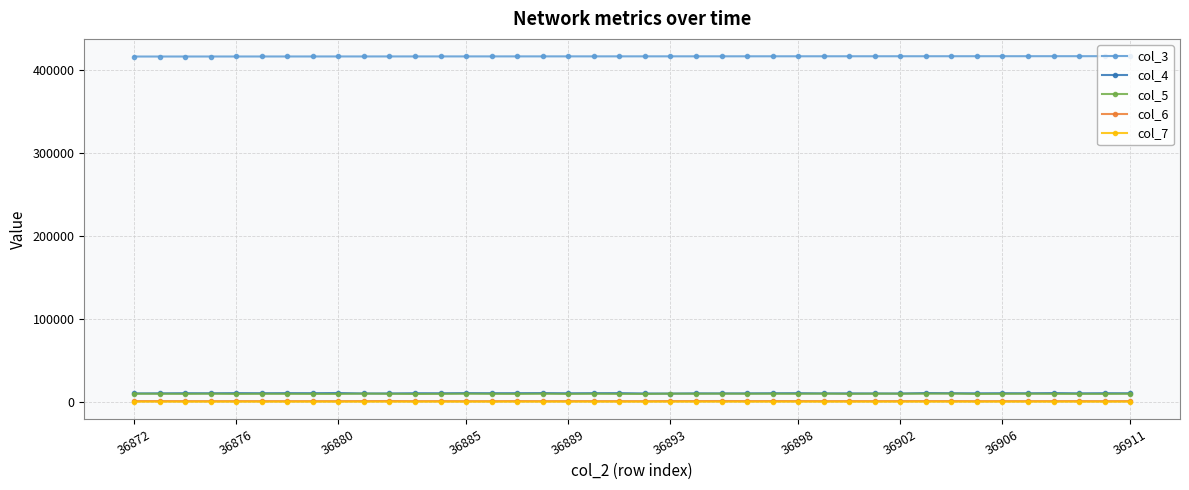

Which series has the largest total across all categories?

col_3